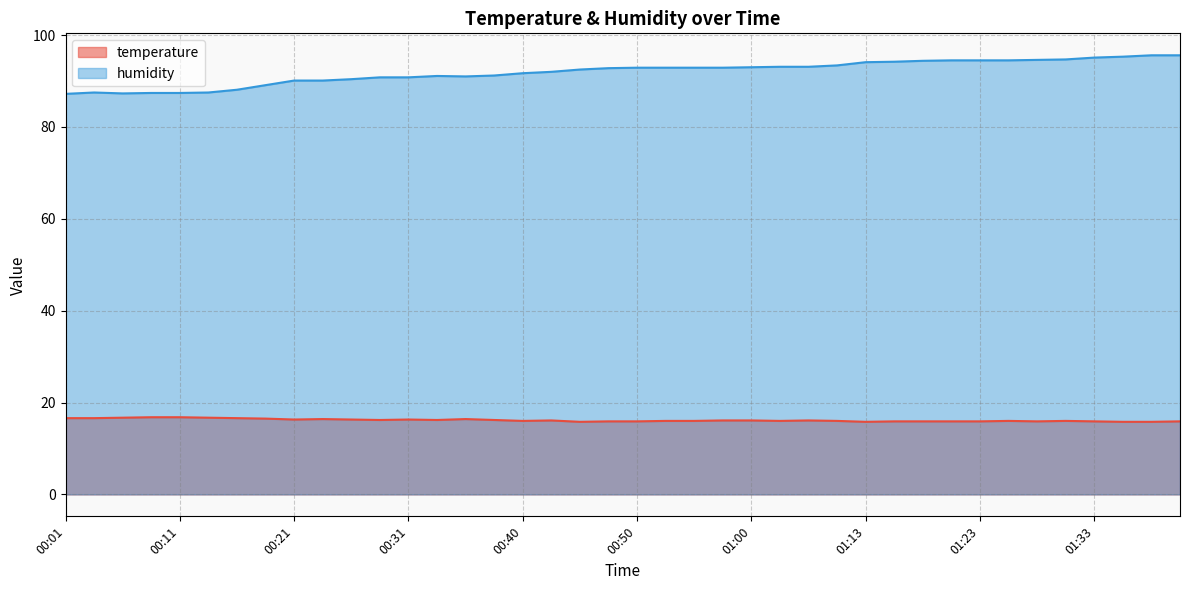

What is the total value across all series at 00:45?

108.3